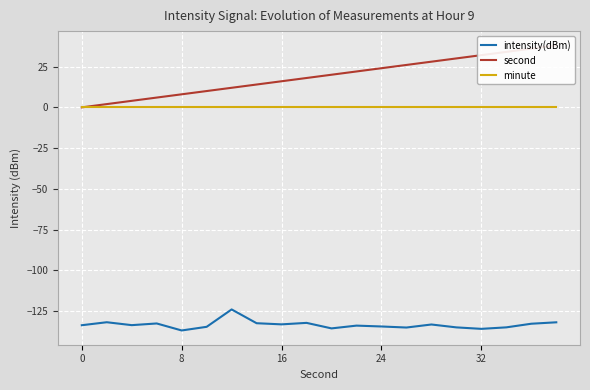

True or false: minute and intensity(dBm) intersect in this chart.

False